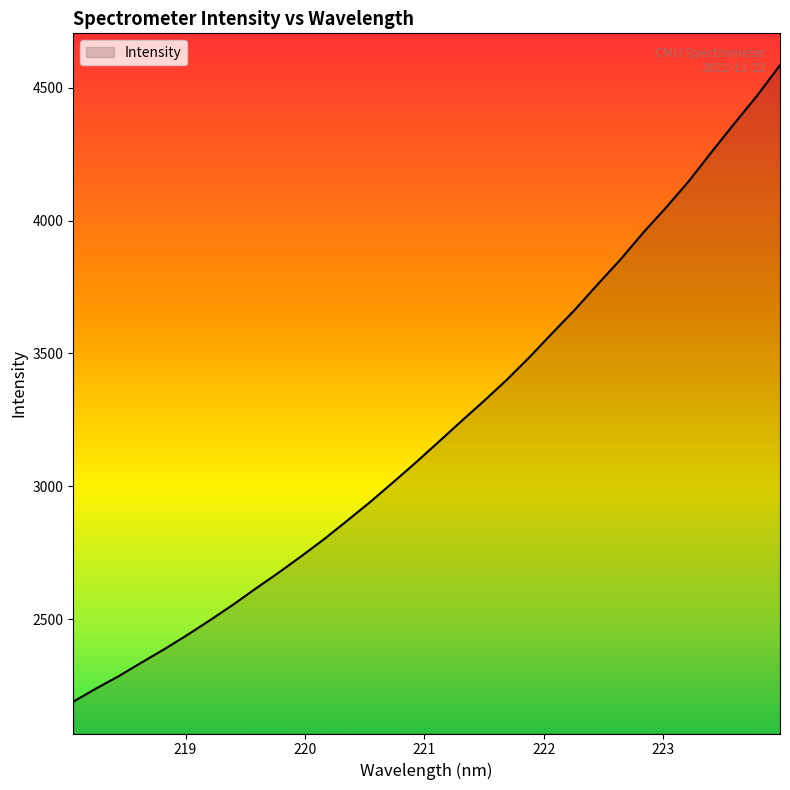

What is the difference between the maximum and minimum values?

2396.5